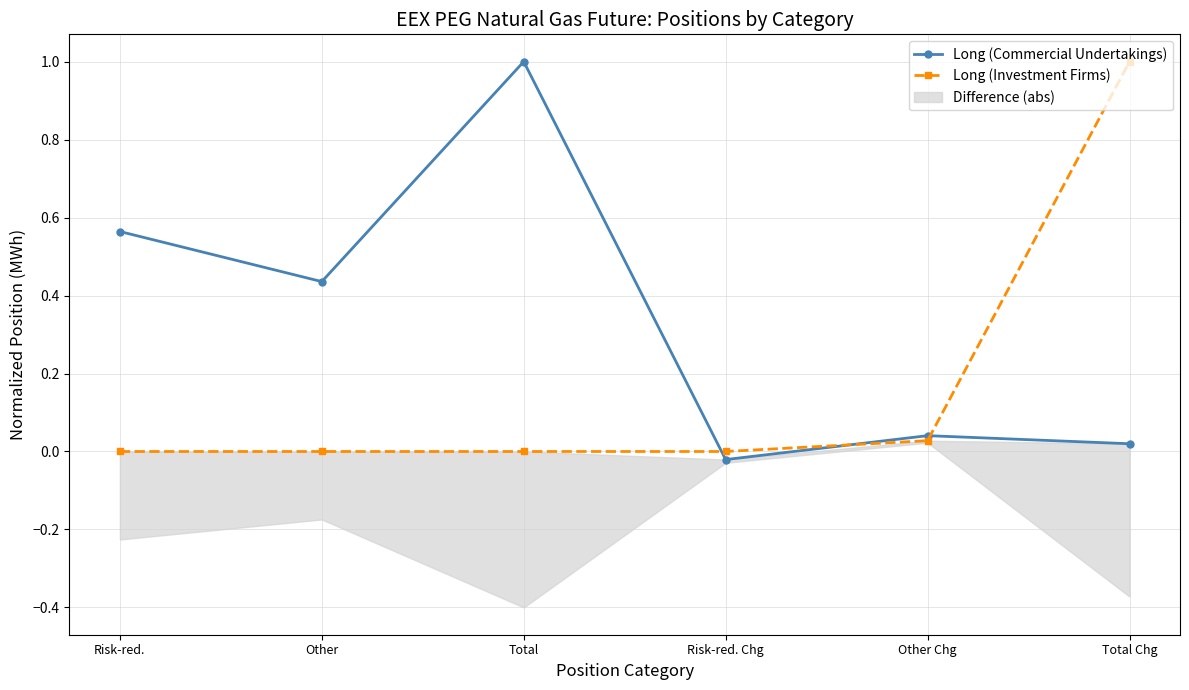

What is the highest value of the Long (Investment Firms) series?

1.0